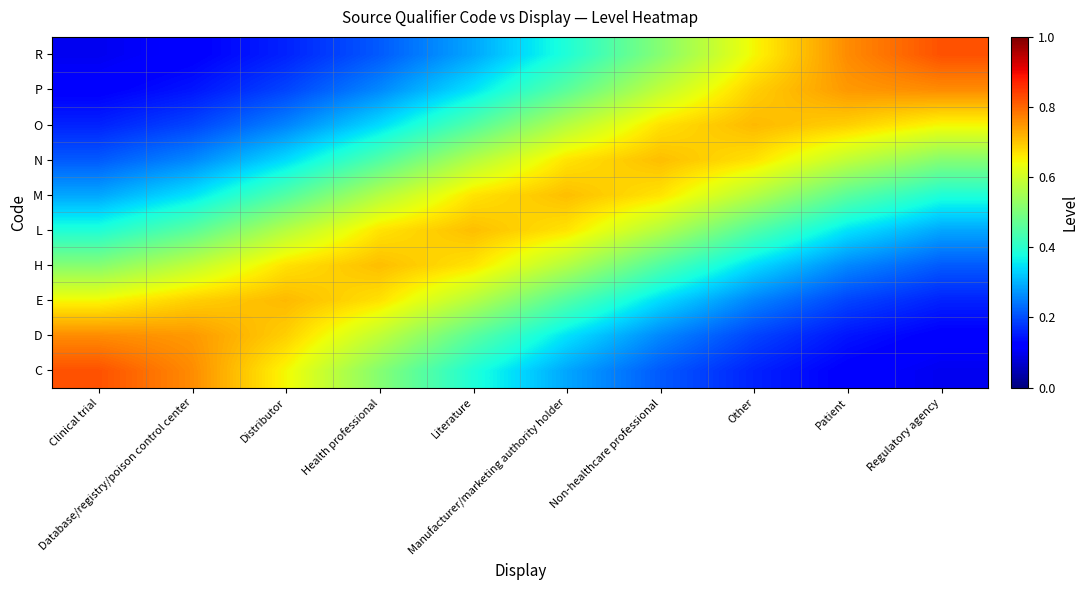

List the series in order of their peak value, lowest first.

L, M, H, N, E, O, D, P, C, R